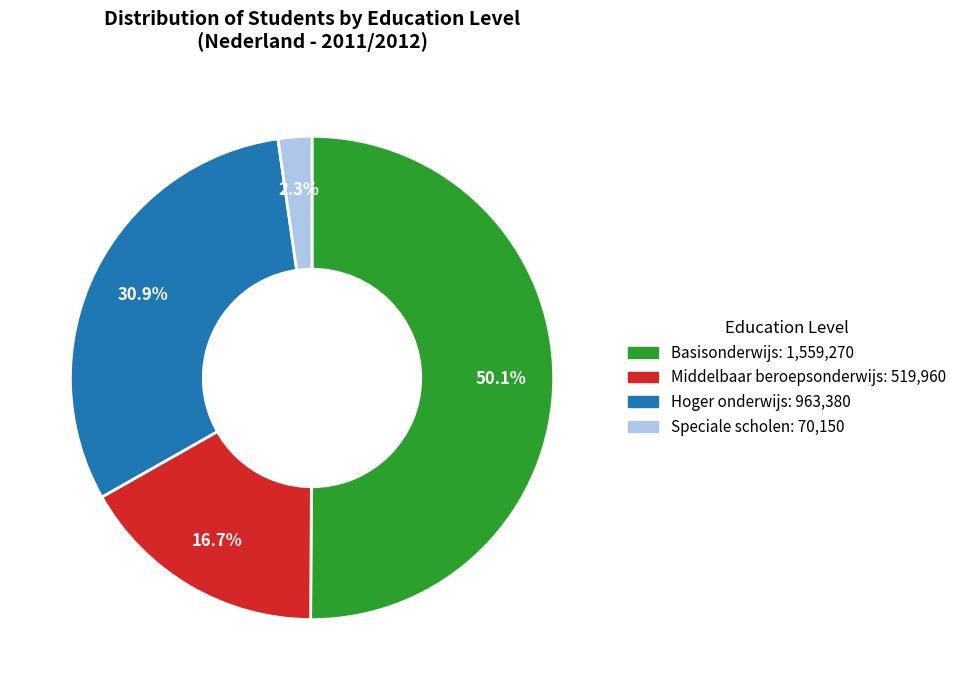

What is the smallest slice in the pie chart?

Speciale scholen